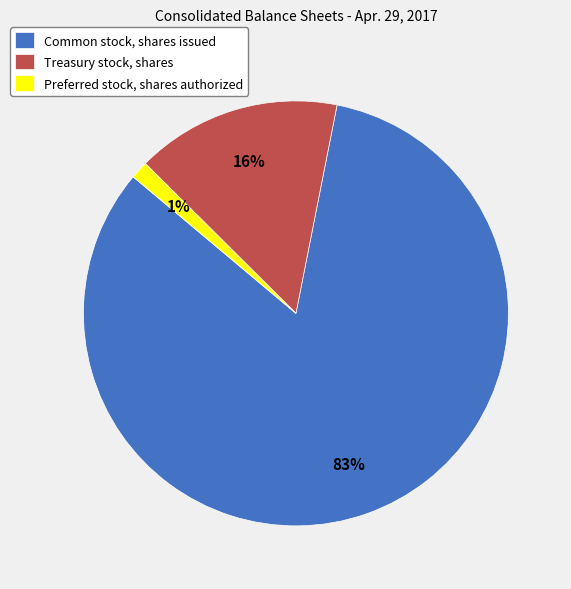

Do Preferred stock, shares authorized and Common stock, shares issued together represent more than half of the pie?

Yes